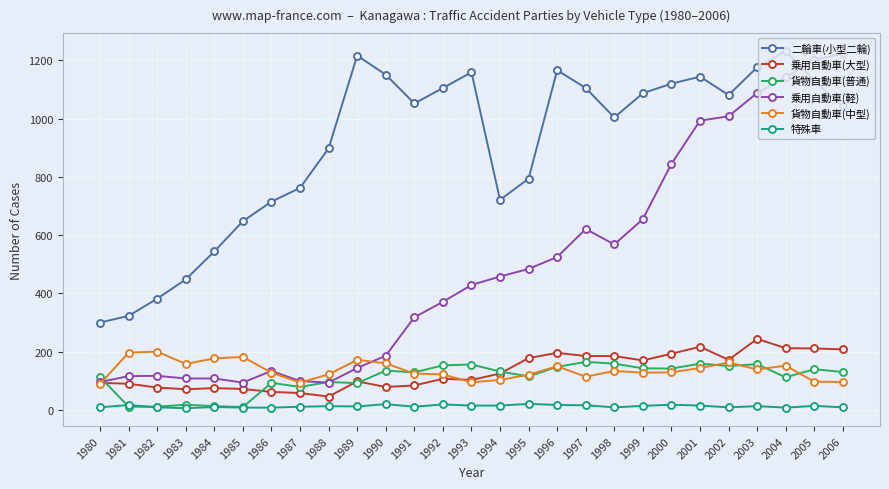

What is the highest value of the 乗用自動車(軽) series?

1224